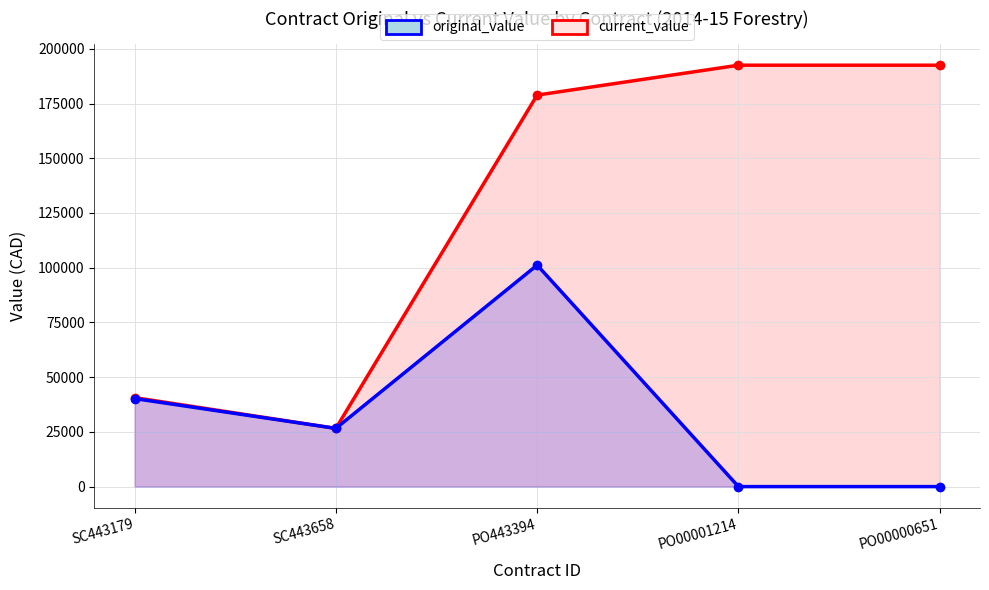

How many data points in current_value are above 178859?

2